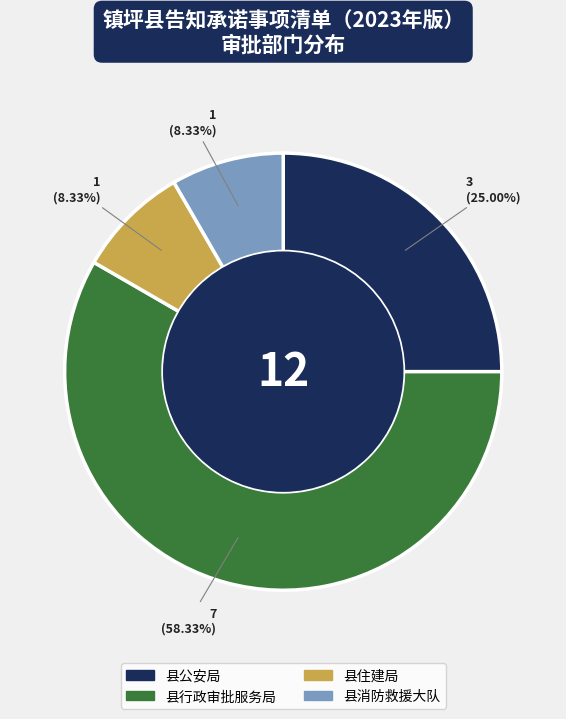

Does 县住建局 account for over 50% of the chart?

No